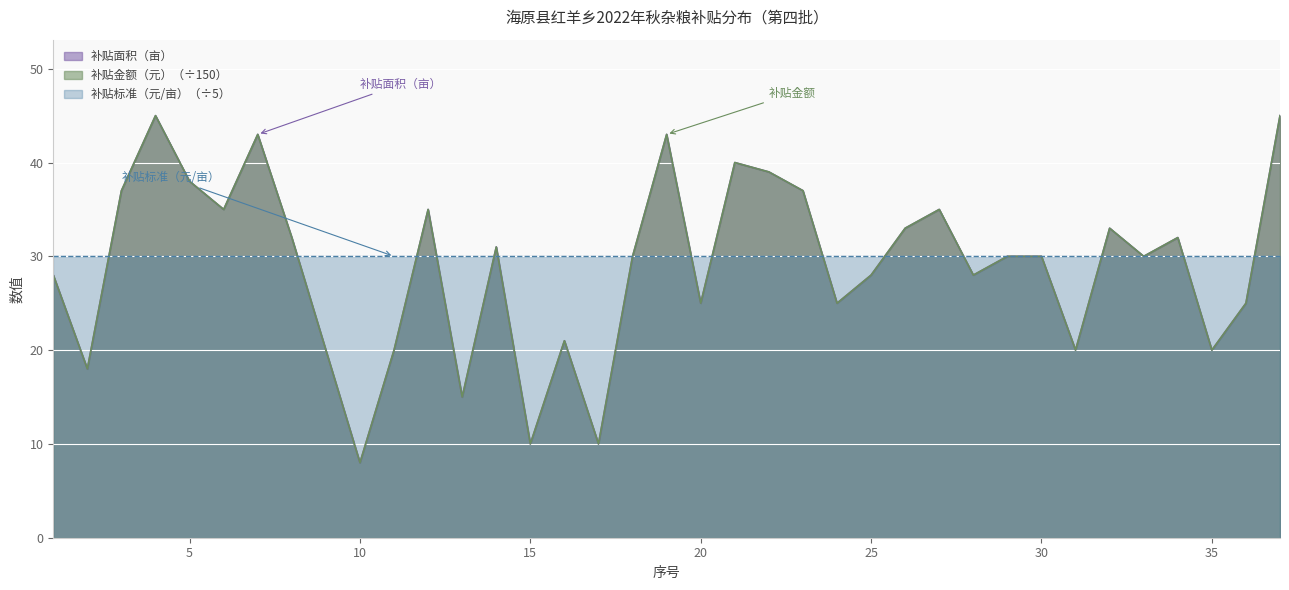

Rank the categories by 补贴金额（元） value from lowest to highest.

10, 15, 17, 13, 2, 9, 11, 31, 35, 16, 20, 24, 36, 1, 25, 28, 18, 29, 30, 33, 14, 8, 34, 26, 32, 6, 12, 27, 3, 23, 5, 22, 21, 7, 19, 4, 37